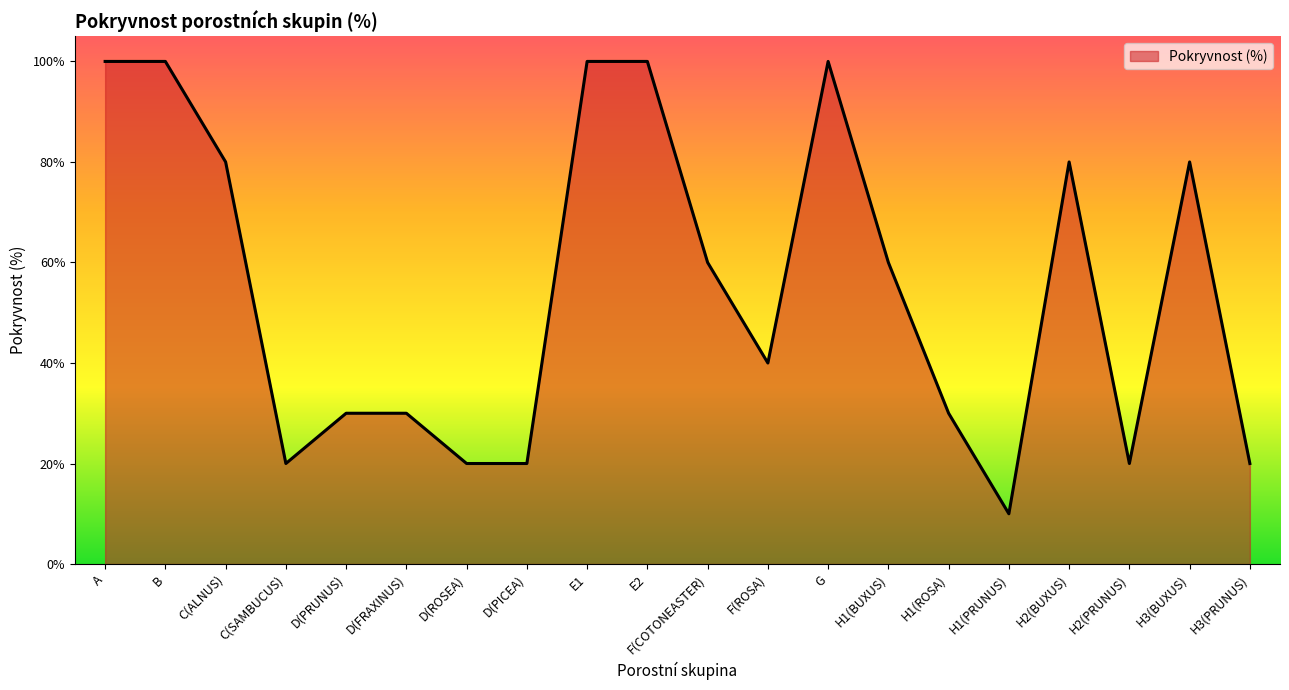

What position from the left is H2(PRUNUS)?

18